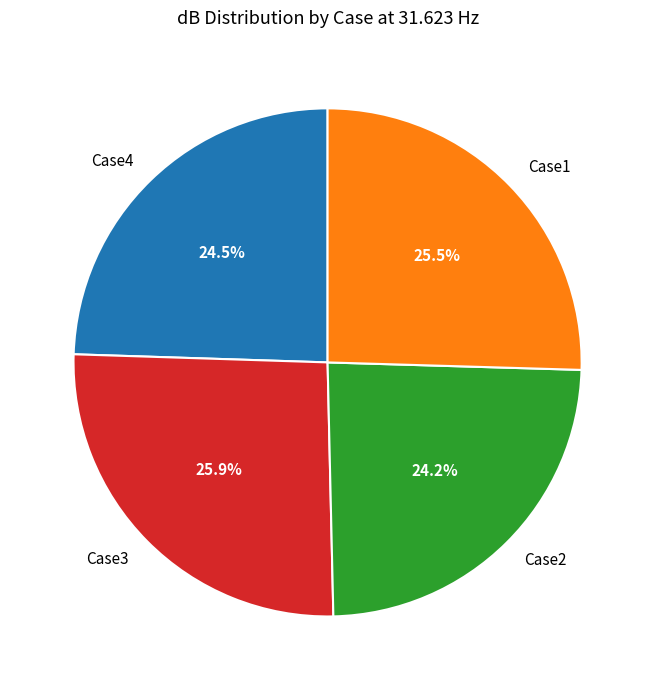

What is the total percentage of Case4 and Case1?

50.0%